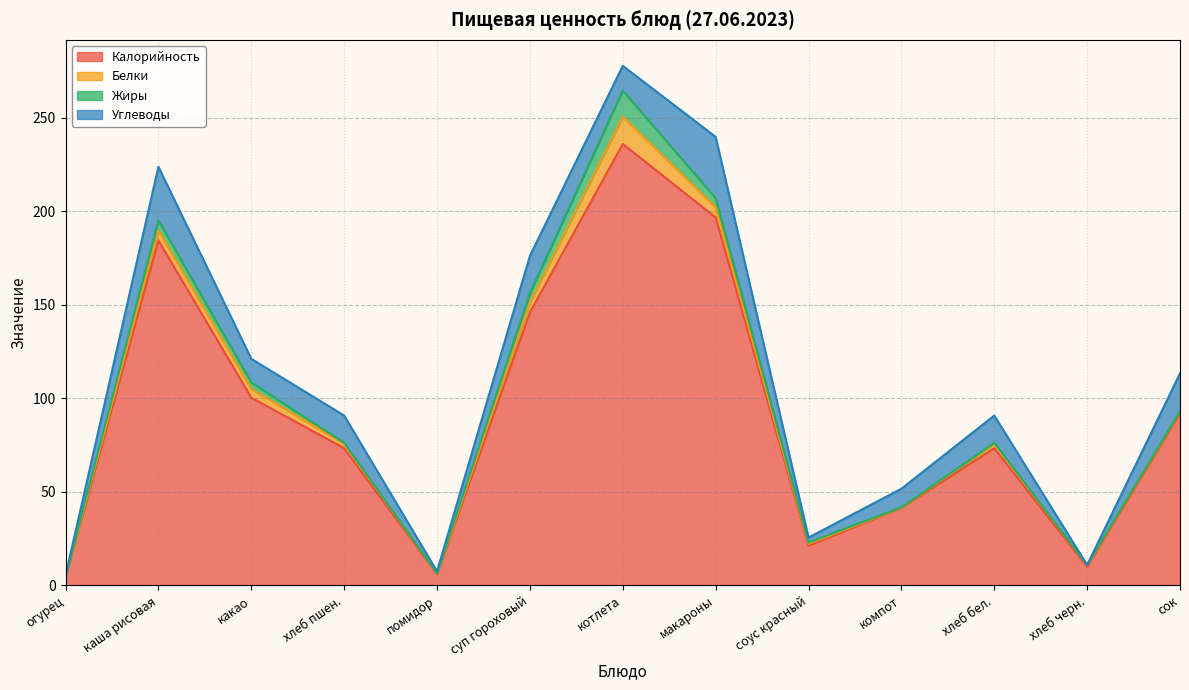

True or false: Калорийность has more than 0 interior local peaks.

True